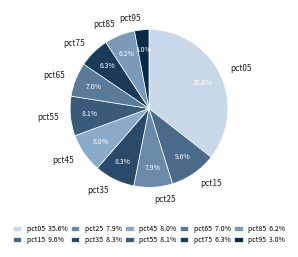

Between pct05 and pct75, which is larger?

pct05